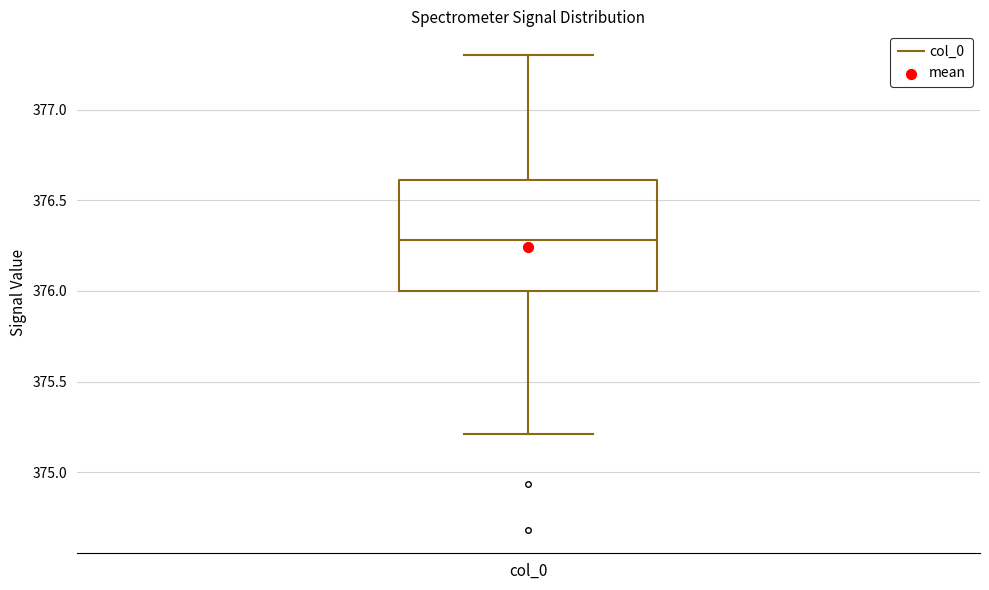

Where does the median line of the box for col_0 sit on the y-axis? The values are not printed on the chart, so give them approximately, as read against the axis.

376.3